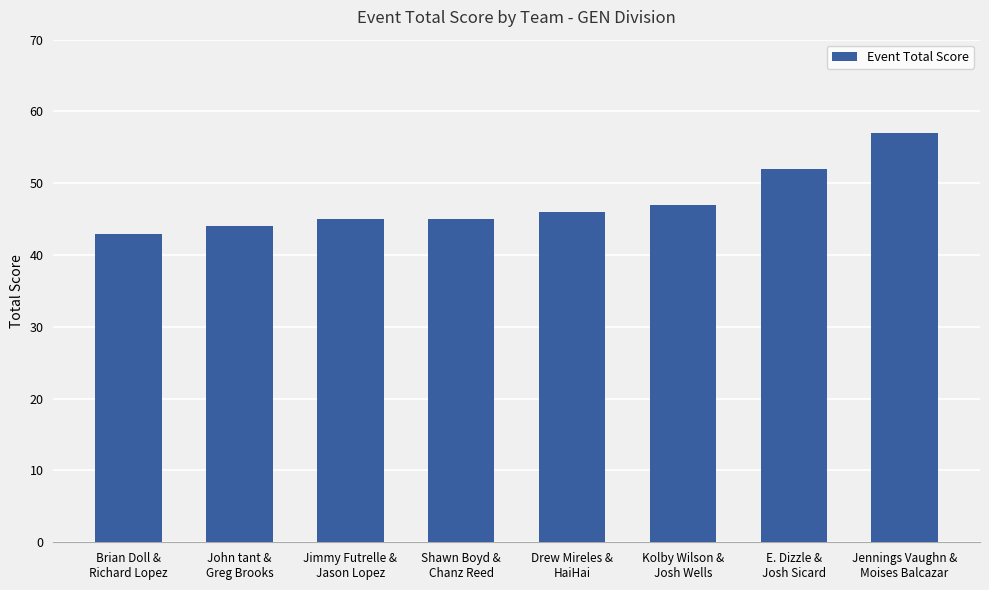

What is the difference between the second highest and minimum values?

9